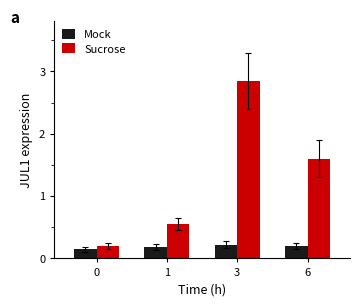

The Mock series shows 0.2 at 6. True or false?

True